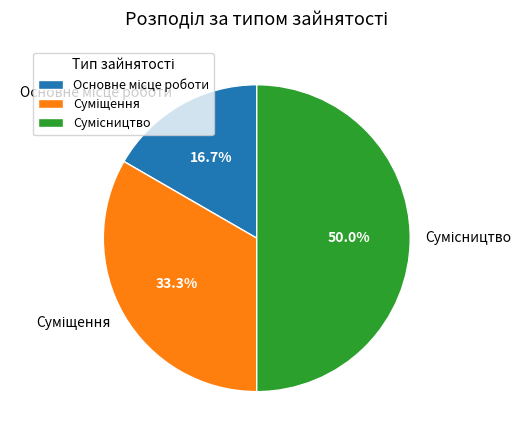

To the nearest percent, what is the difference between the Сумісництво and Основне місце роботи slice percentages?

33%